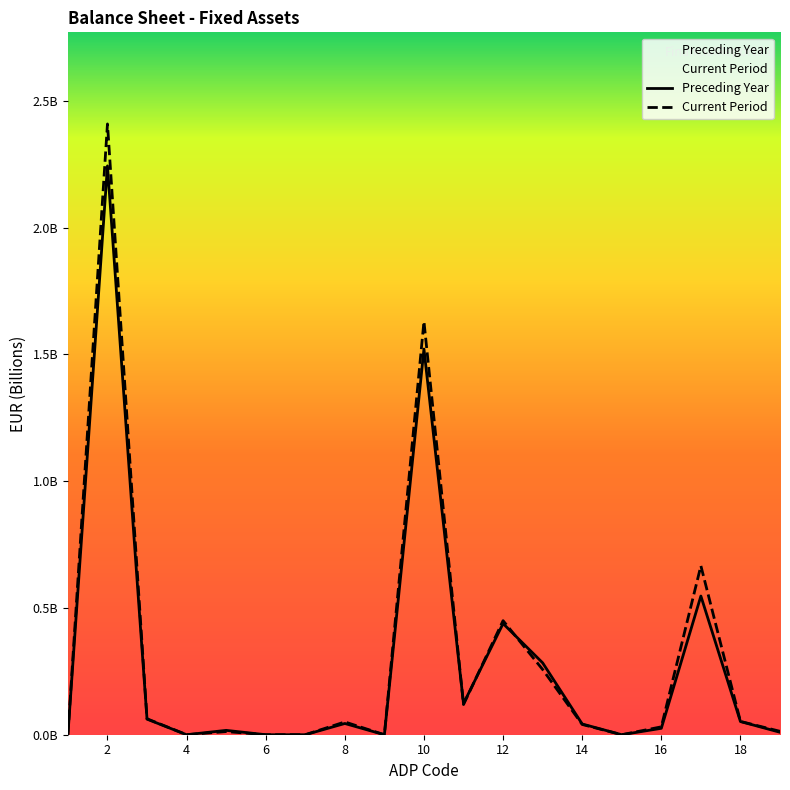

How many times do Preceding Year and Current Period cross each other?

3